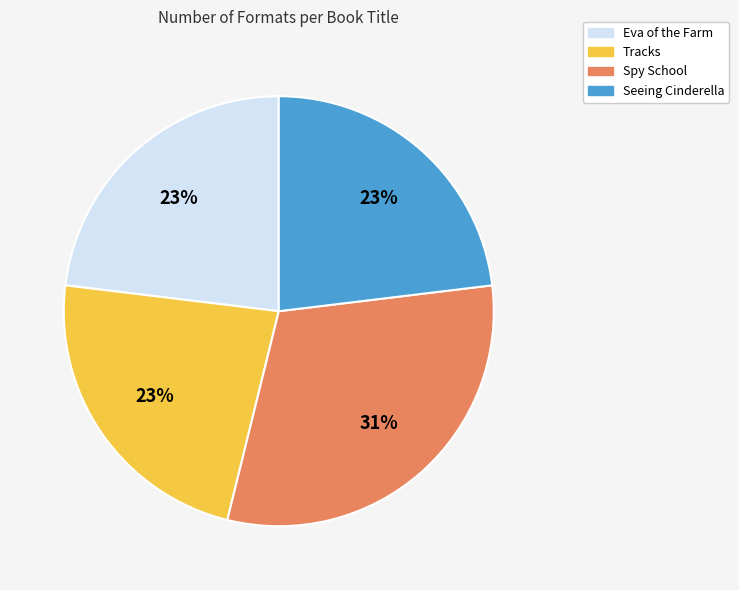

Combined, do Spy School and Seeing Cinderella account for over 50%?

Yes